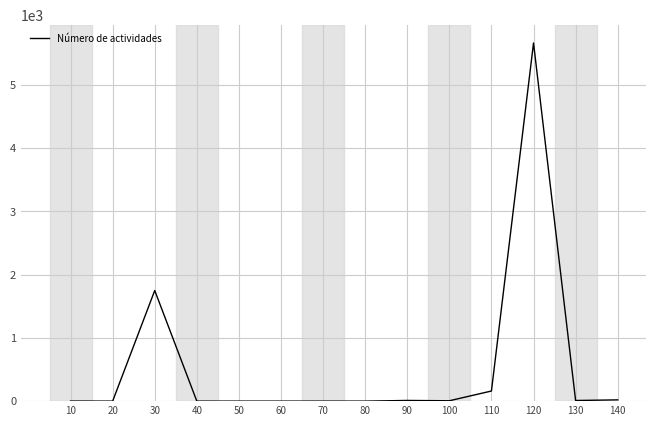

The value at 80 is 0. True or false?

True